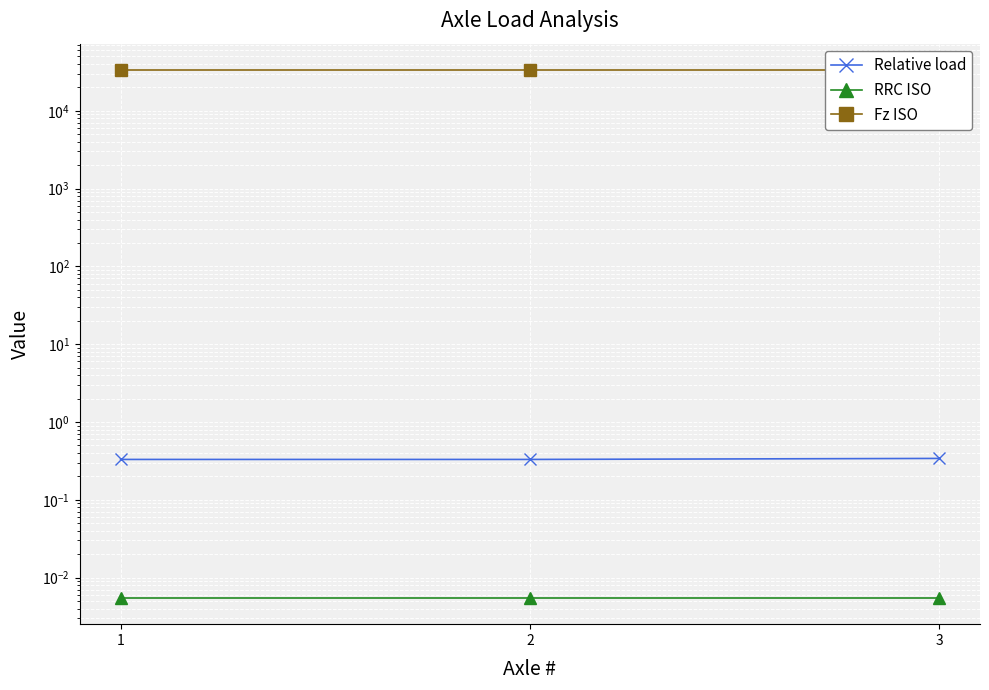

What is the value of the Relative load point at the 1st from the left?

0.3